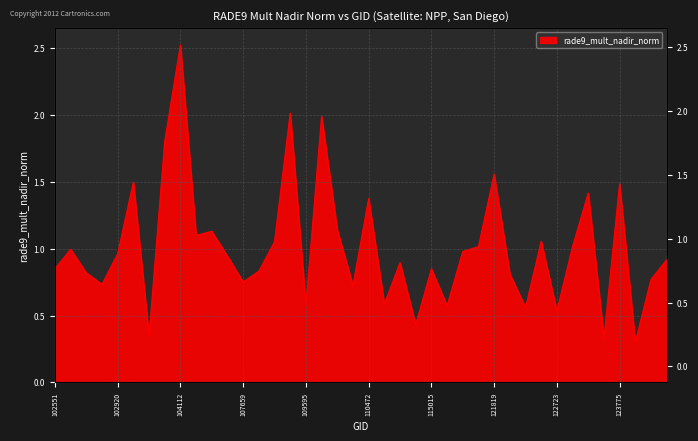

What is the smallest value displayed?

0.3